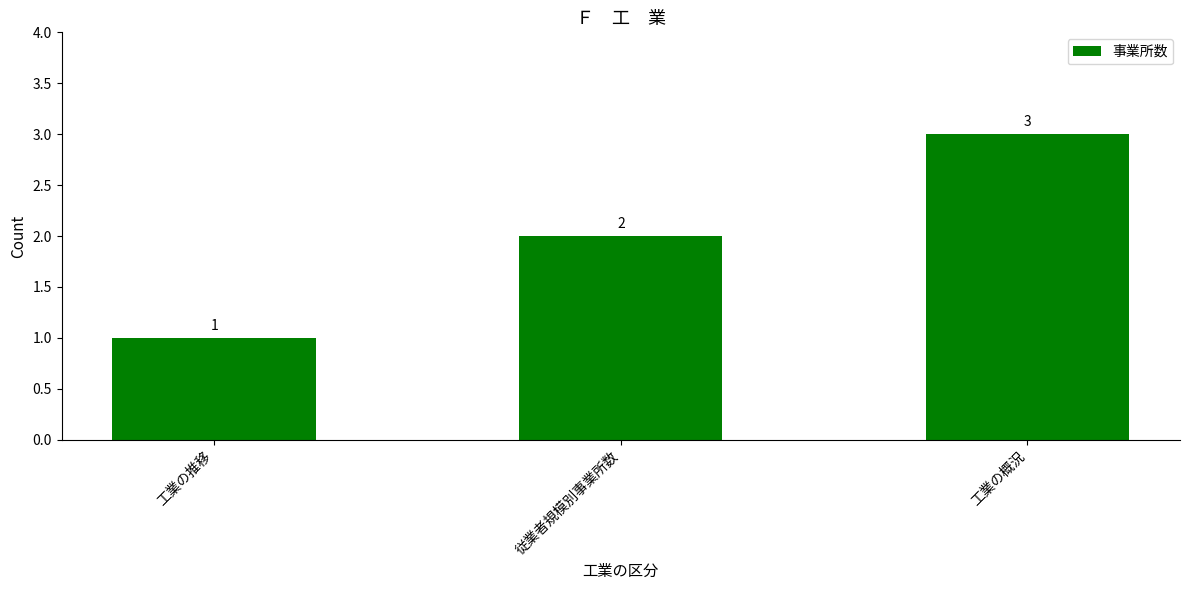

Which category has the lowest value across all series?

工業の推移